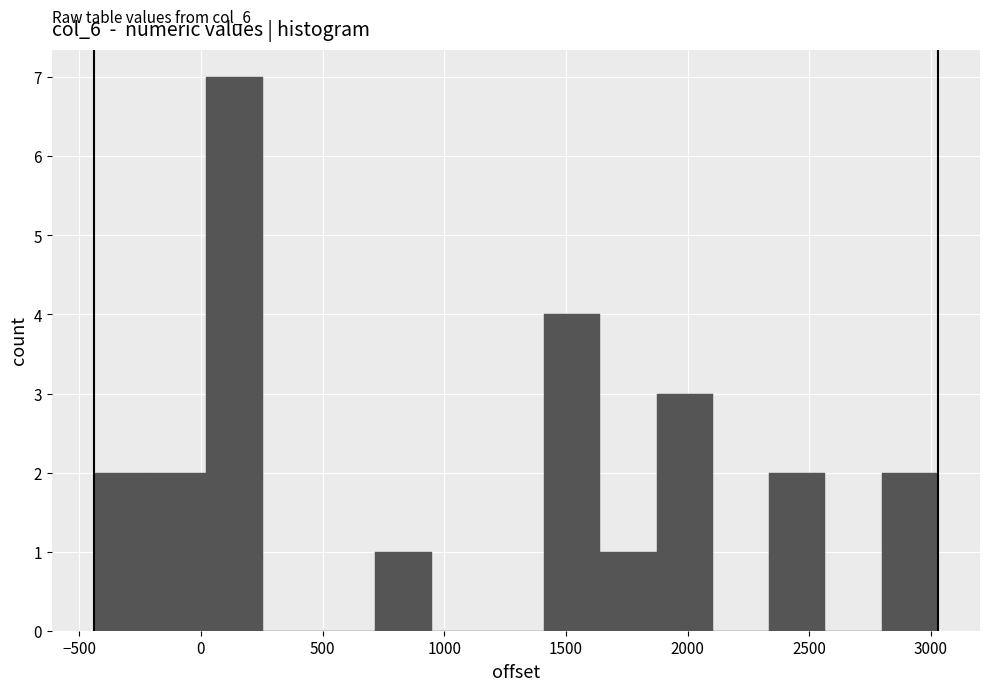

Which range on the x-axis has the tallest bar?

0 to 250